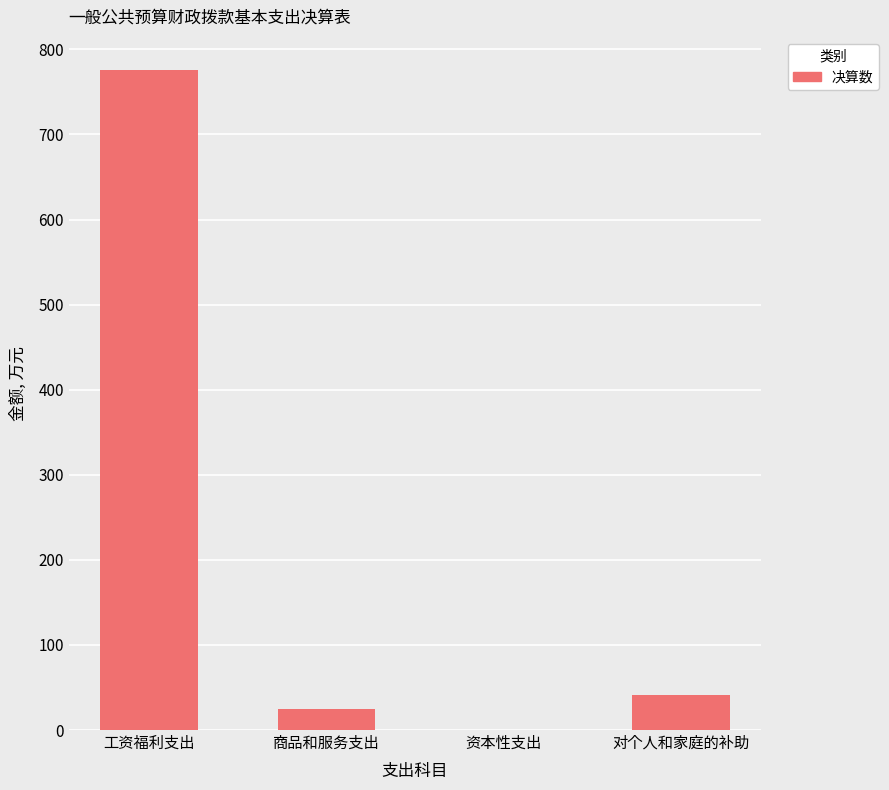

The value at 工资福利支出 is 775.9. True or false?

True